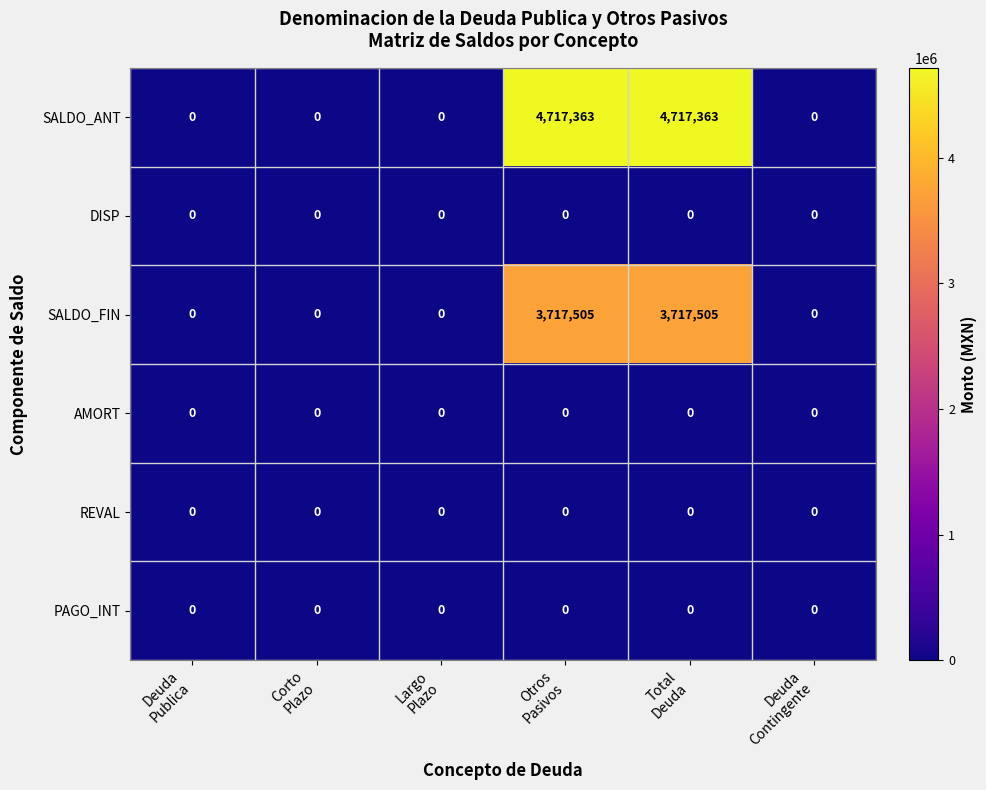

Count the SALDO_FIN values in the range 0 to 3717505.

6